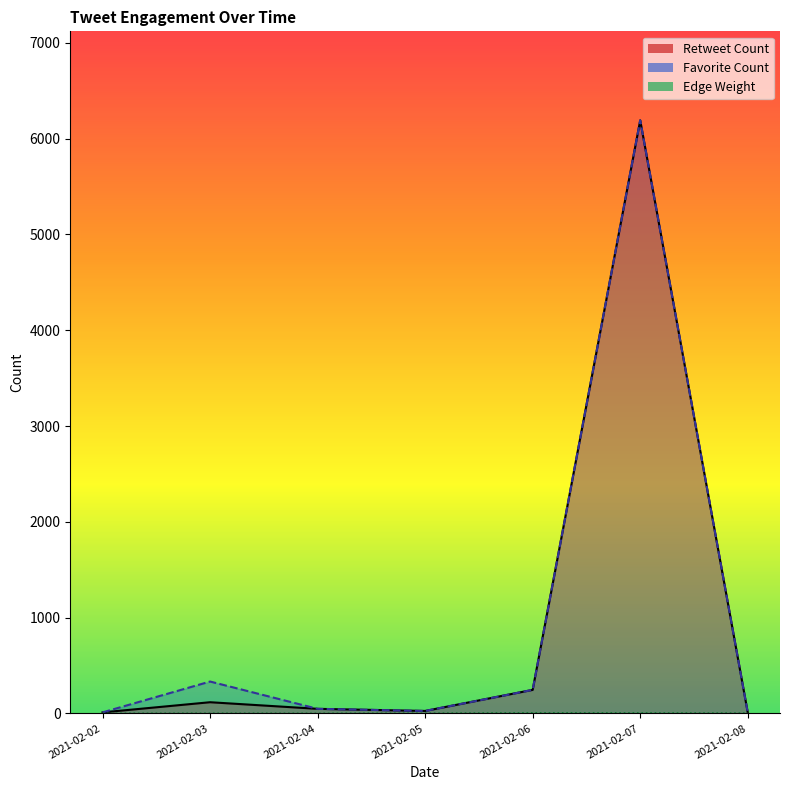

Where does the Favorite Count series first go above 9?

2021-02-03